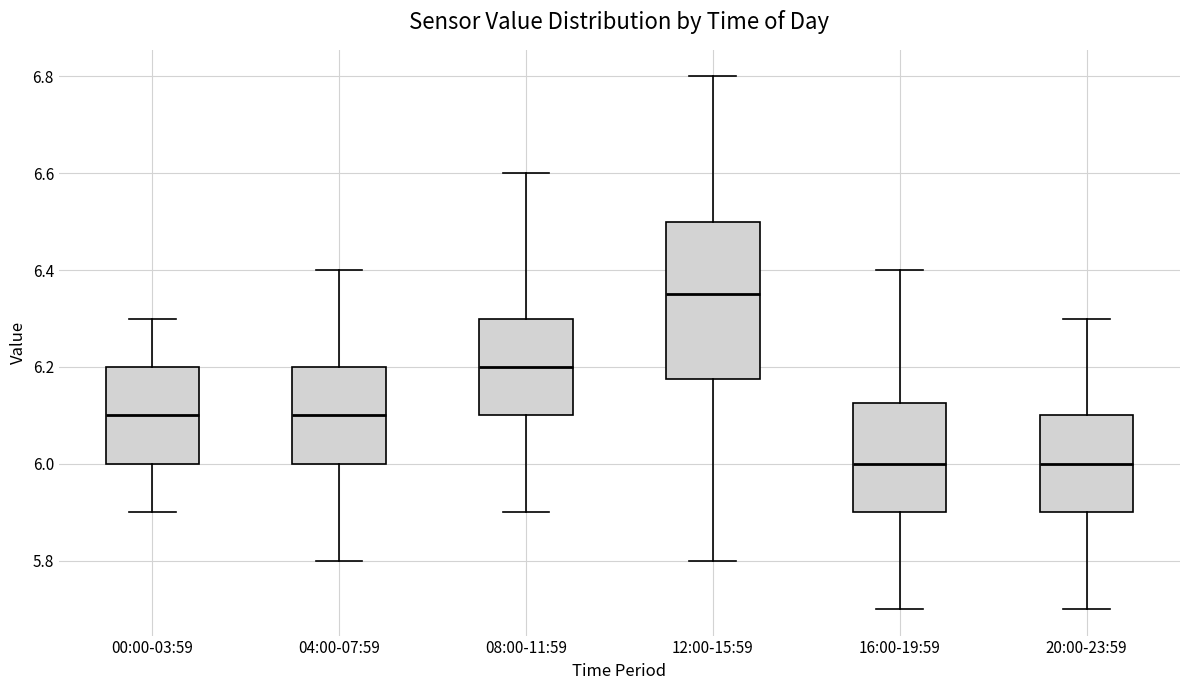

Reading left to right, transcribe this box plot: for each box, give where its median line is, the range the box spans, and where its two whiskers end, as read against the y-axis. The values are not printed on the chart, so give them approximately, as read against the axis.

00:00-03:59: median 6.10, box 6.00 to 6.20, whiskers 5.90 to 6.30
04:00-07:59: median 6.10, box 6.00 to 6.20, whiskers 5.80 to 6.40
08:00-11:59: median 6.20, box 6.10 to 6.30, whiskers 5.90 to 6.60
12:00-15:59: median 6.36, box 6.18 to 6.50, whiskers 5.80 to 6.80
16:00-19:59: median 6.00, box 5.90 to 6.12, whiskers 5.70 to 6.40
20:00-23:59: median 6.00, box 5.90 to 6.10, whiskers 5.70 to 6.30